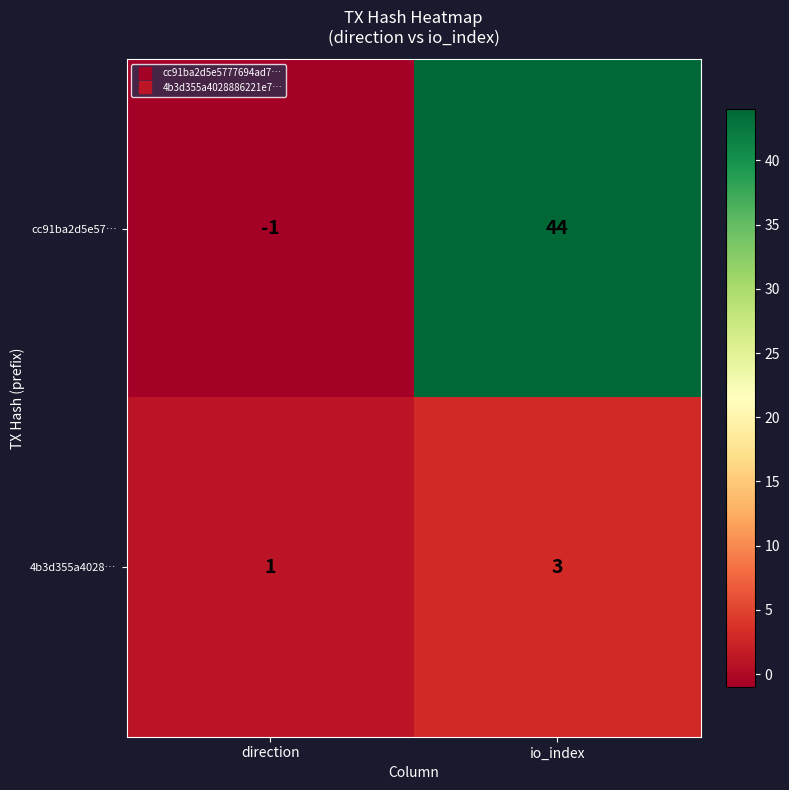

What is the sum of the 4b3d355a4028… values at io_index and direction?

4